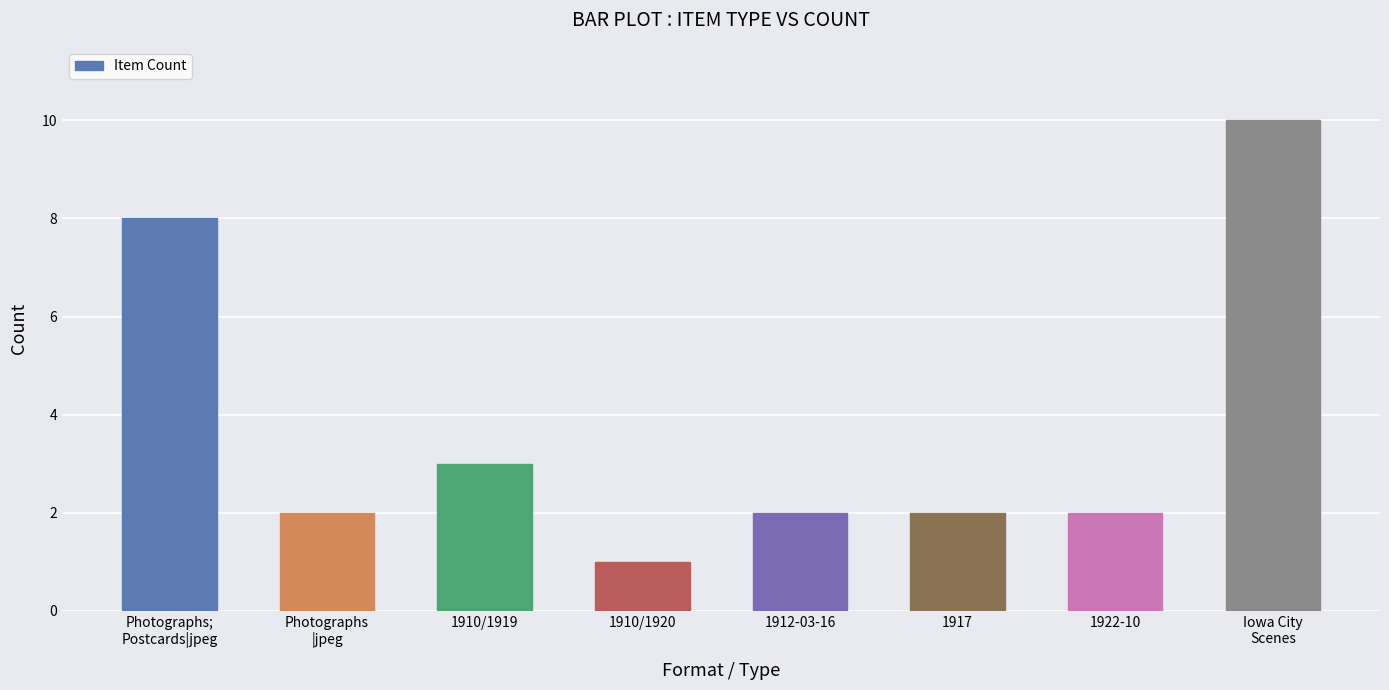

Does the chart contain any negative values?

No